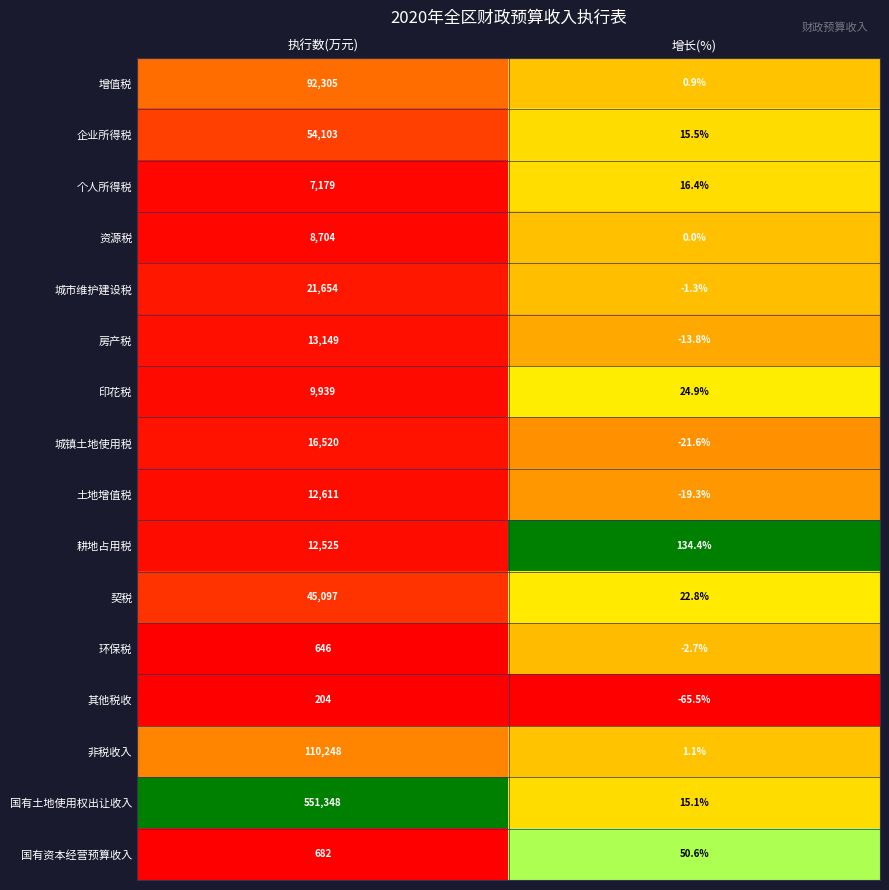

What is the sum of all 非税收入 values?

110249.1